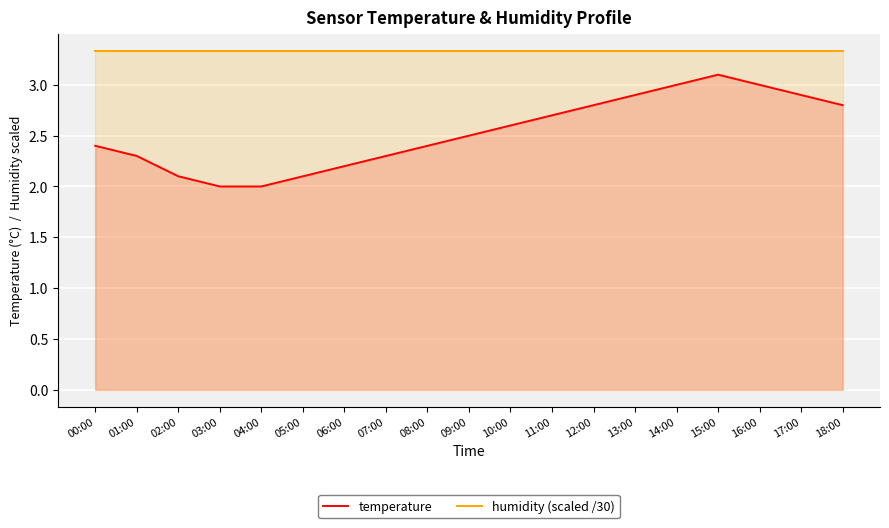

At 15:00, list the series in order from smallest to largest.

temperature, humidity (scaled /30)